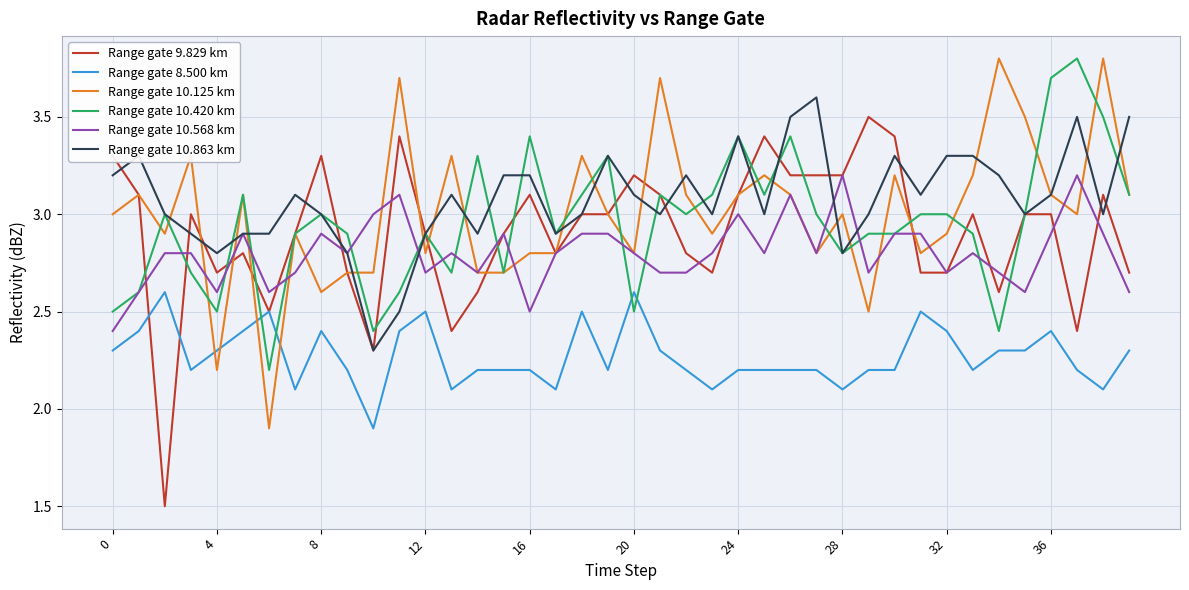

What is the minimum value shown in the chart?

1.5